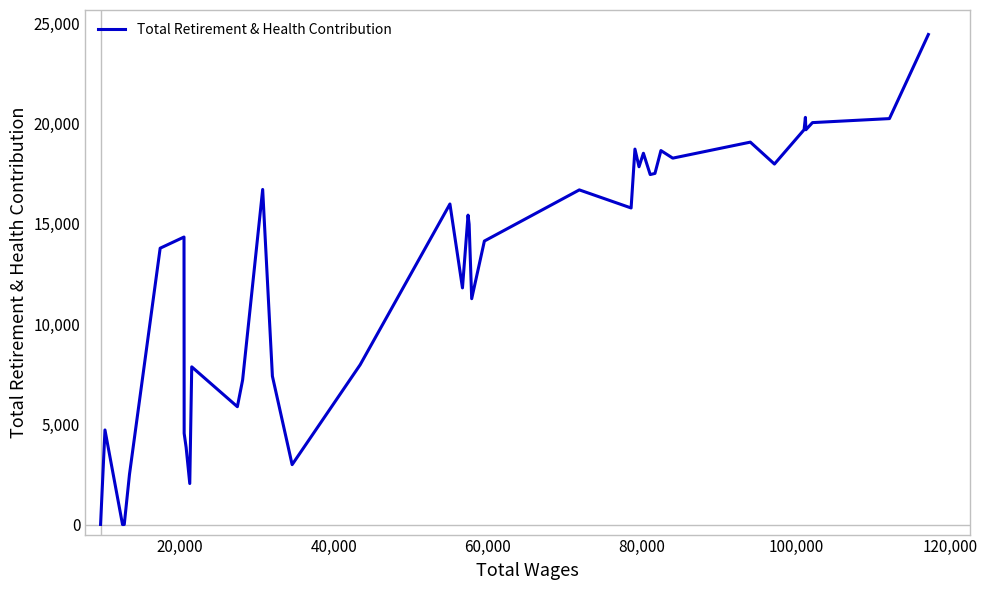

What is the difference between the maximum and minimum values?

24451